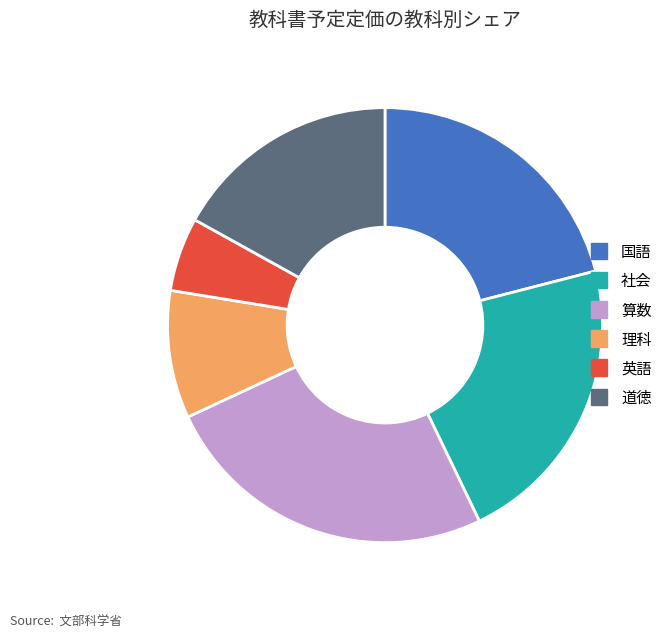

Is there any slice that represents more than half of the pie?

No